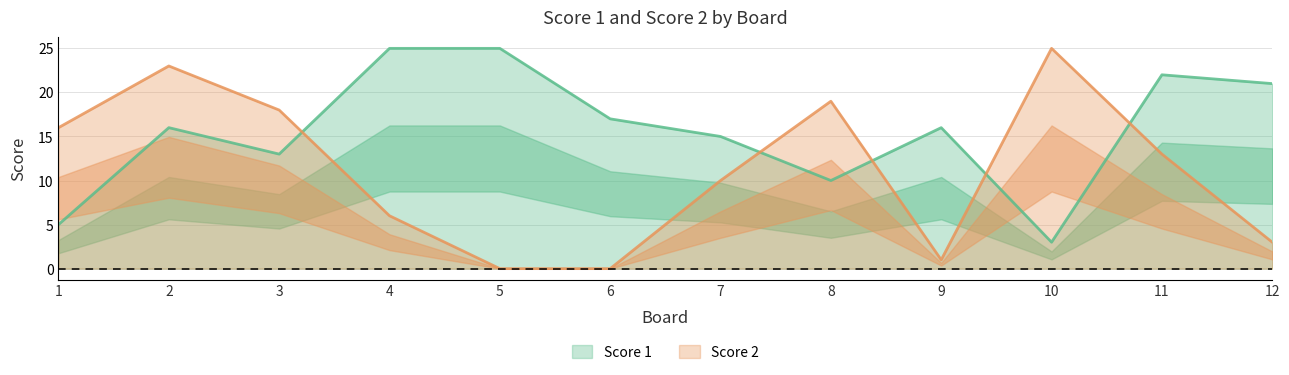

Where is the first local minimum for Score 1?

3